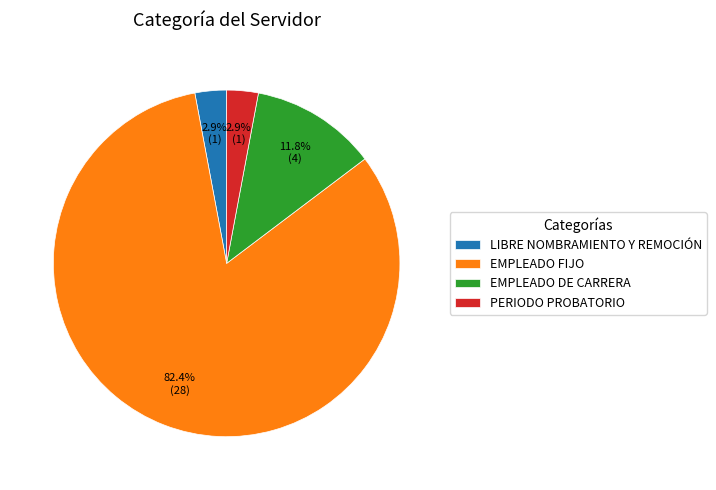

What is the largest slice in the pie chart?

EMPLEADO FIJO